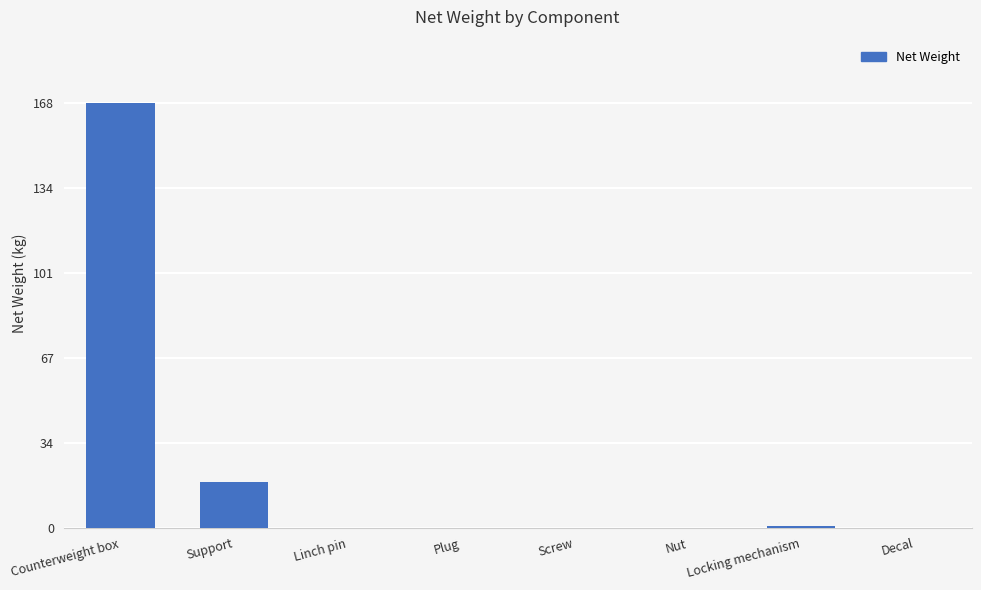

What is the maximum value shown in the chart?

168.0